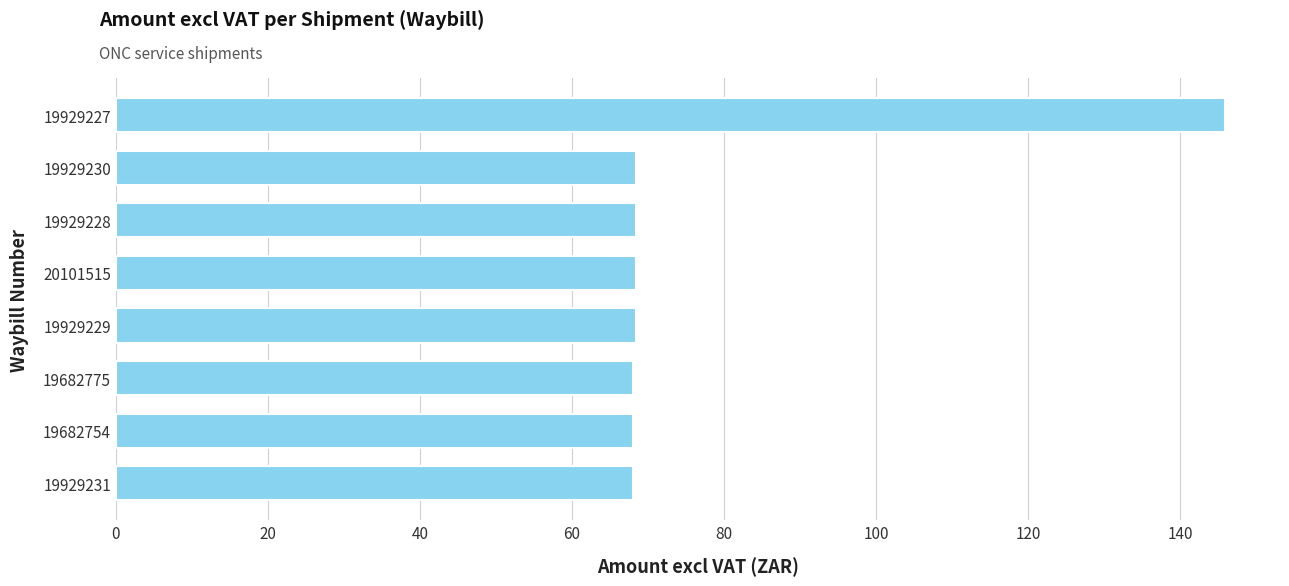

Which label corresponds to the largest value in the chart?

19929227